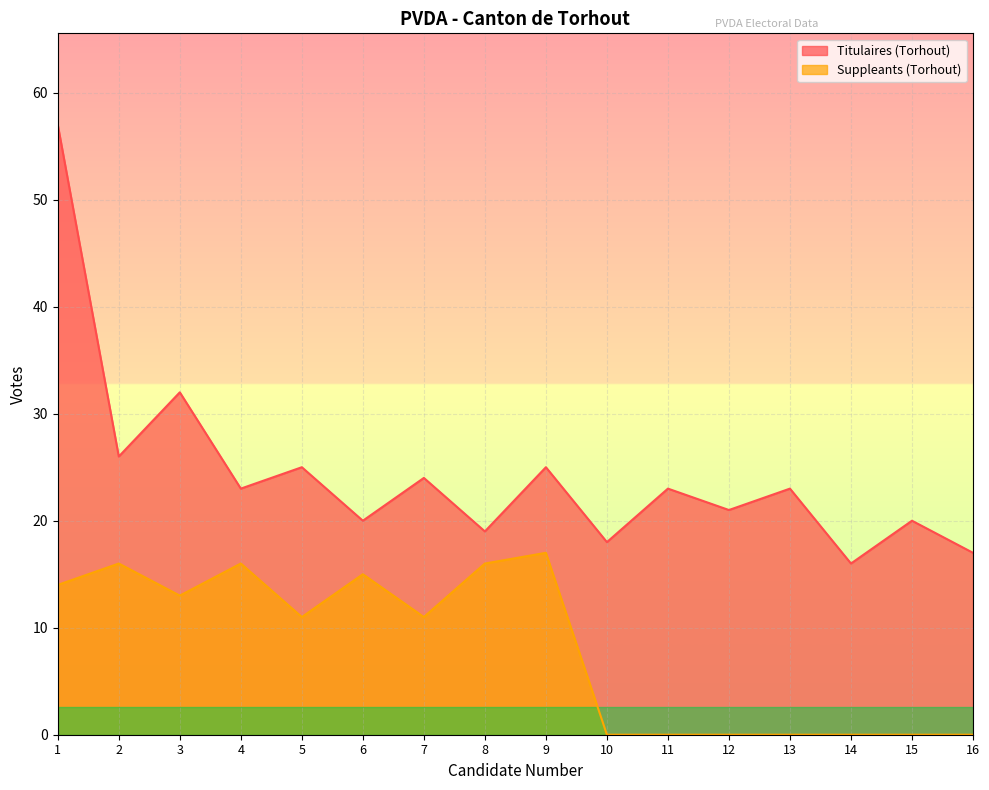

At which label is Suppleants (Torhout) closest to 8?

5